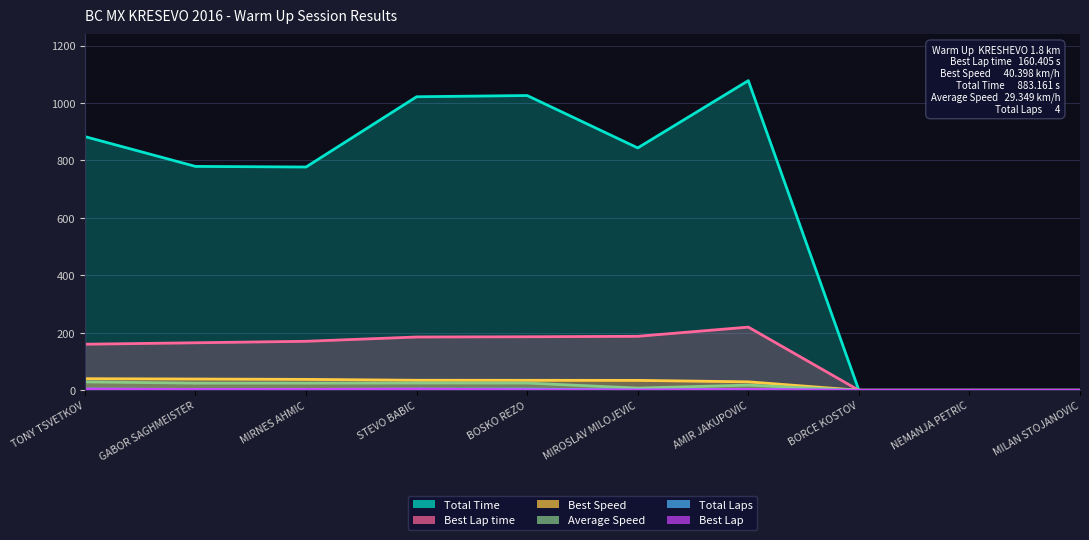

At which label does Total Time first exceed 843?

TONY TSVETKOV